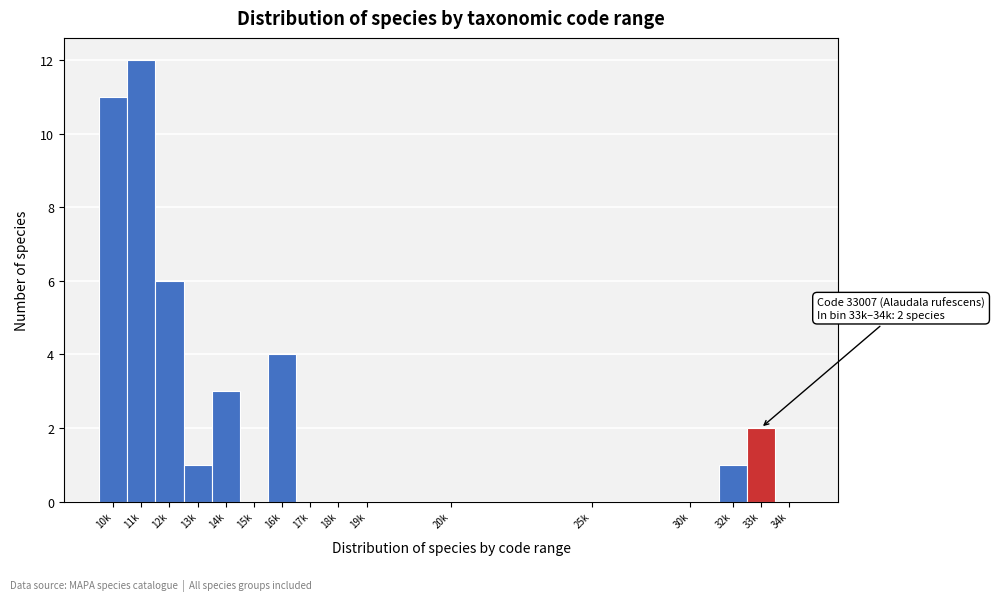

Reading left to right, what are all the values shown in this chart?

10k=11	11k=12	12k=6	13k=1	14k=3	15k=0	16k=4	17k=0	18k=0	19k=0	20k=0	25k=0	30k=0	32k=1	33k=2	34k=0